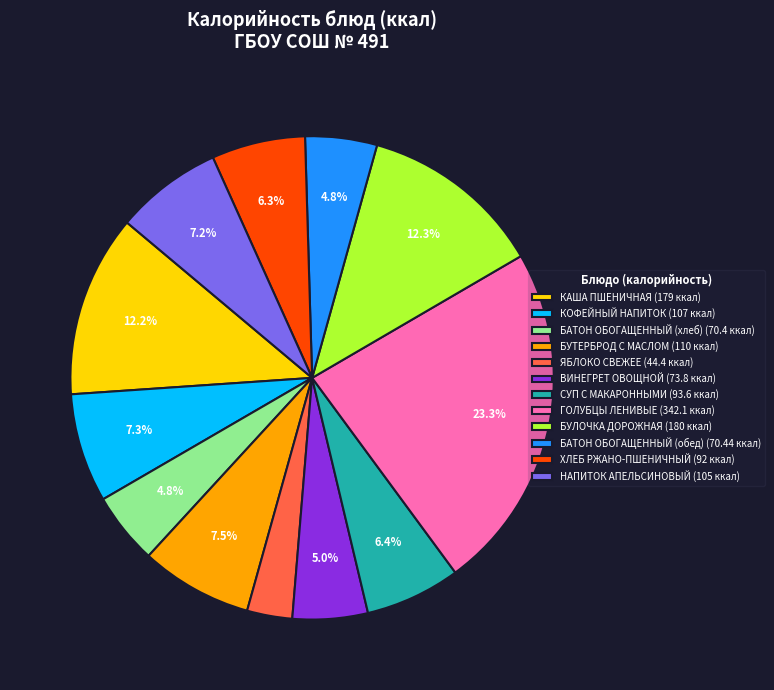

Which slice is the largest?

ГОЛУБЦЫ ЛЕНИВЫЕ